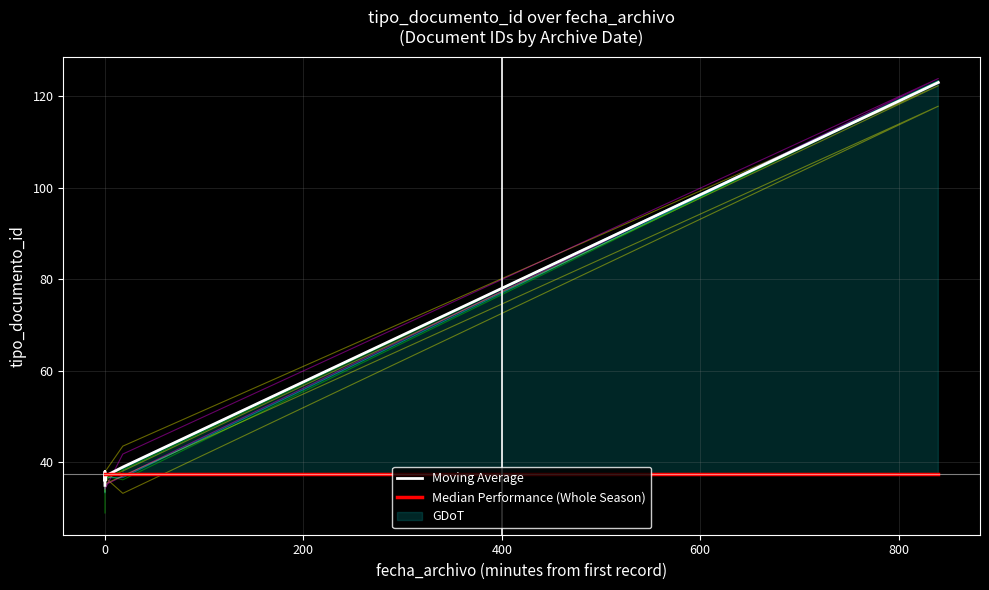

What is the approximate value of Moving Average at 800?

123.0